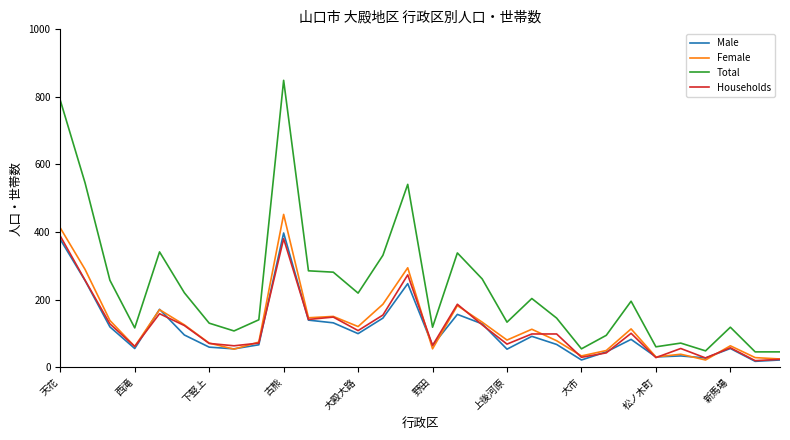

True or false: Male and Total cross at least once.

False